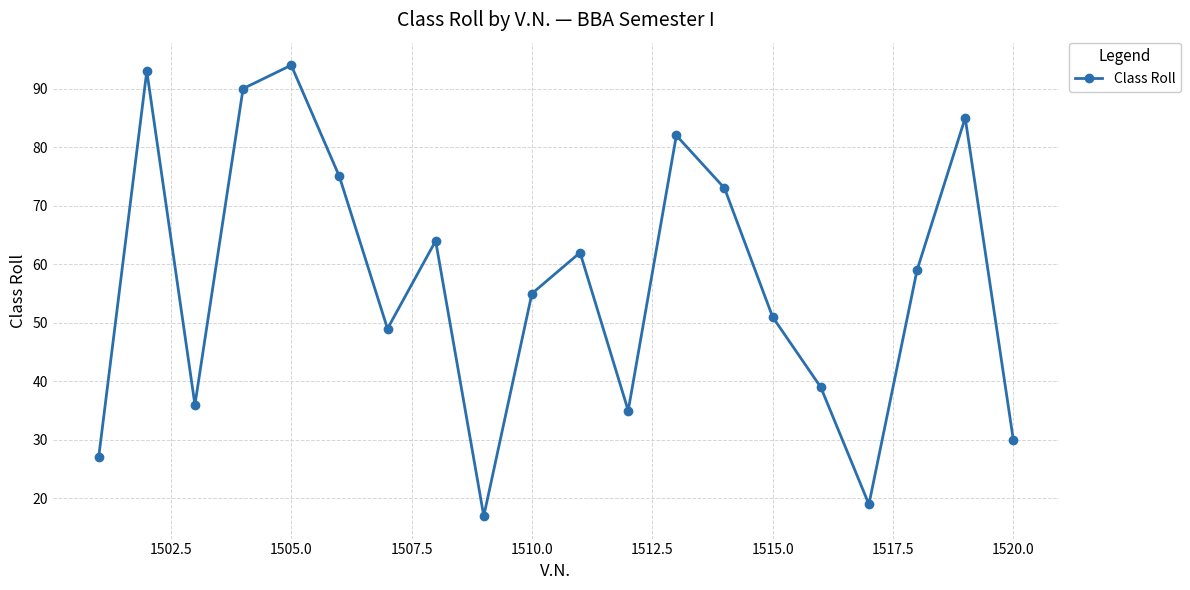

Reading right to left, what are all the values shown in this chart?

30	85	59	19	39	51	73	82	35	62	55	17	64	49	75	94	90	36	93	27